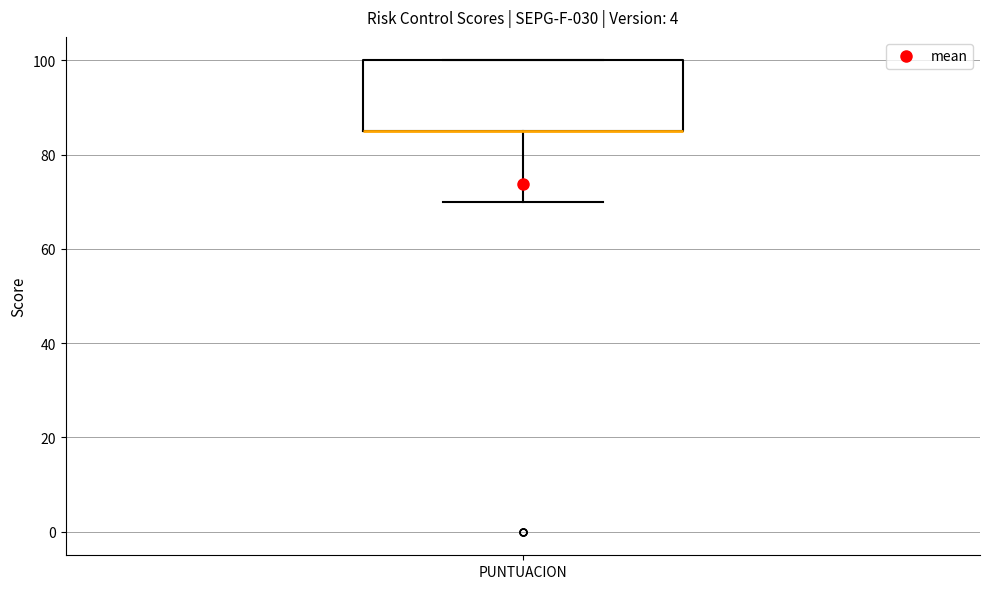

Where is the lower edge of the box for PUNTUACION on the y-axis? The values are not printed on the chart, so give them approximately, as read against the axis.

86